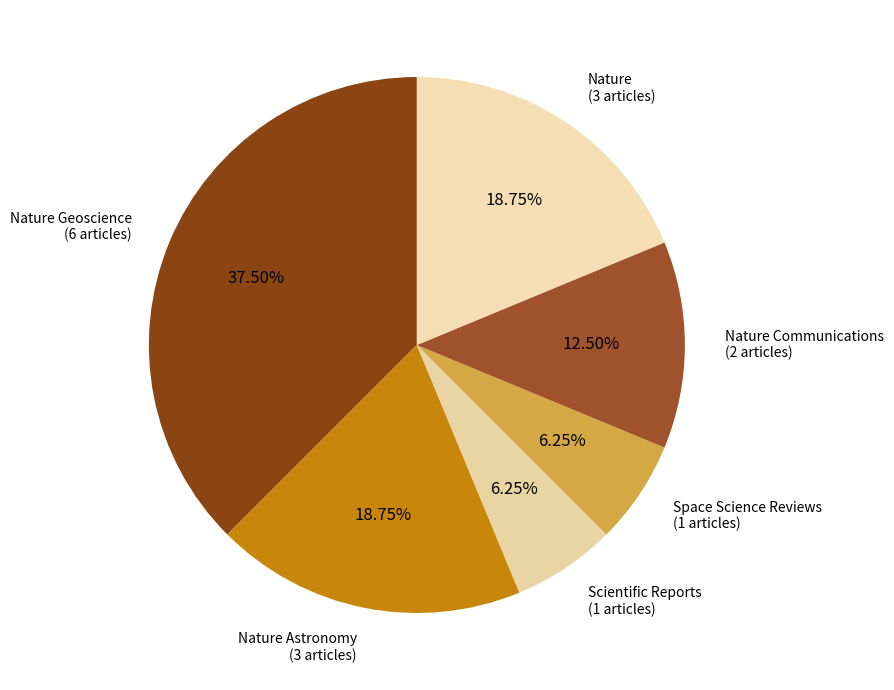

How many segments does this pie chart have?

6